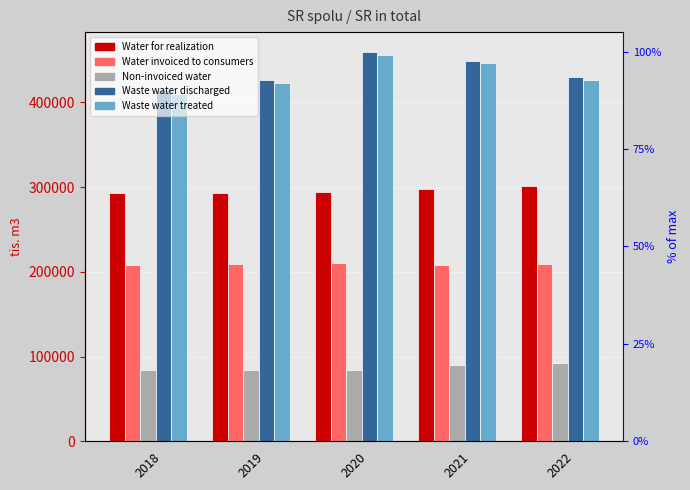

At which label does Water for realization reach its minimum?

2018